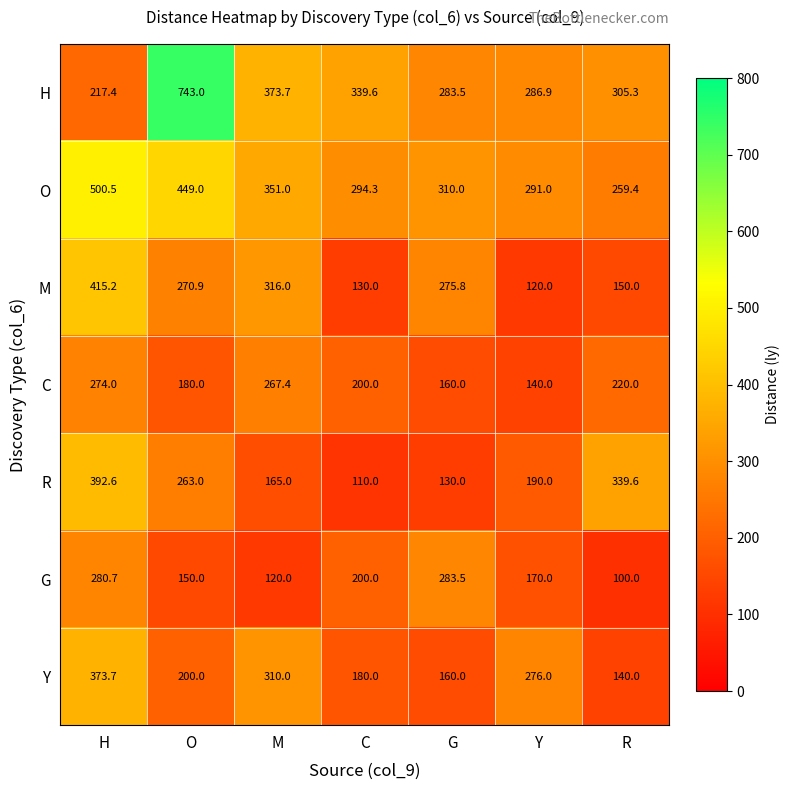

What is the approximate value of Y at G?

160.0